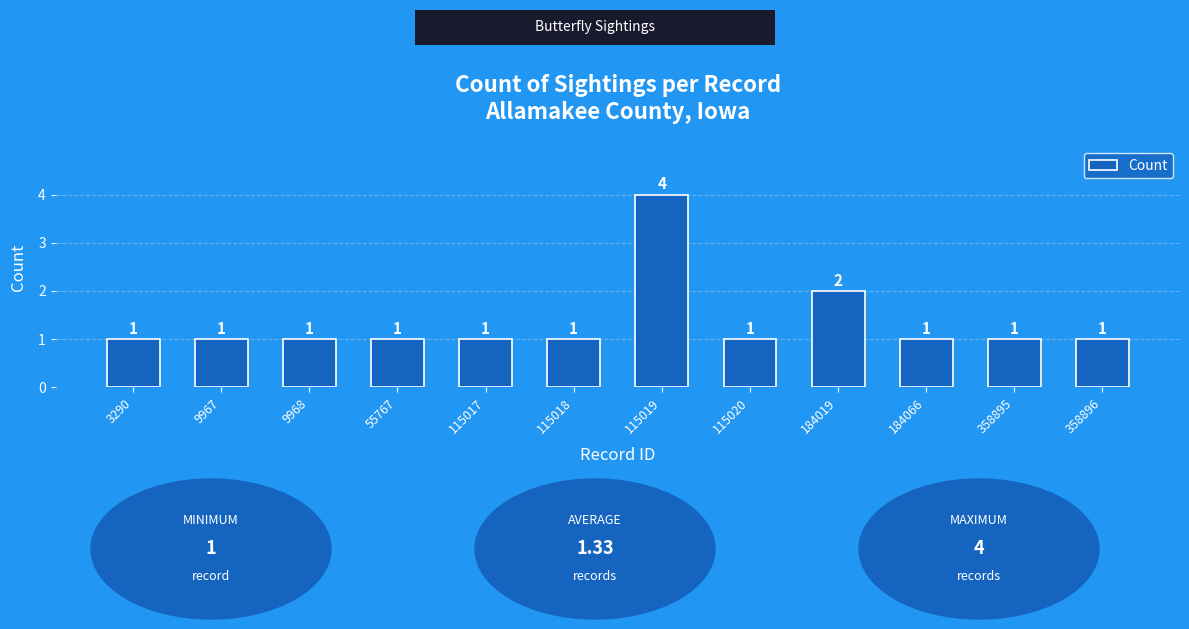

The value at 9967 is 1. True or false?

True